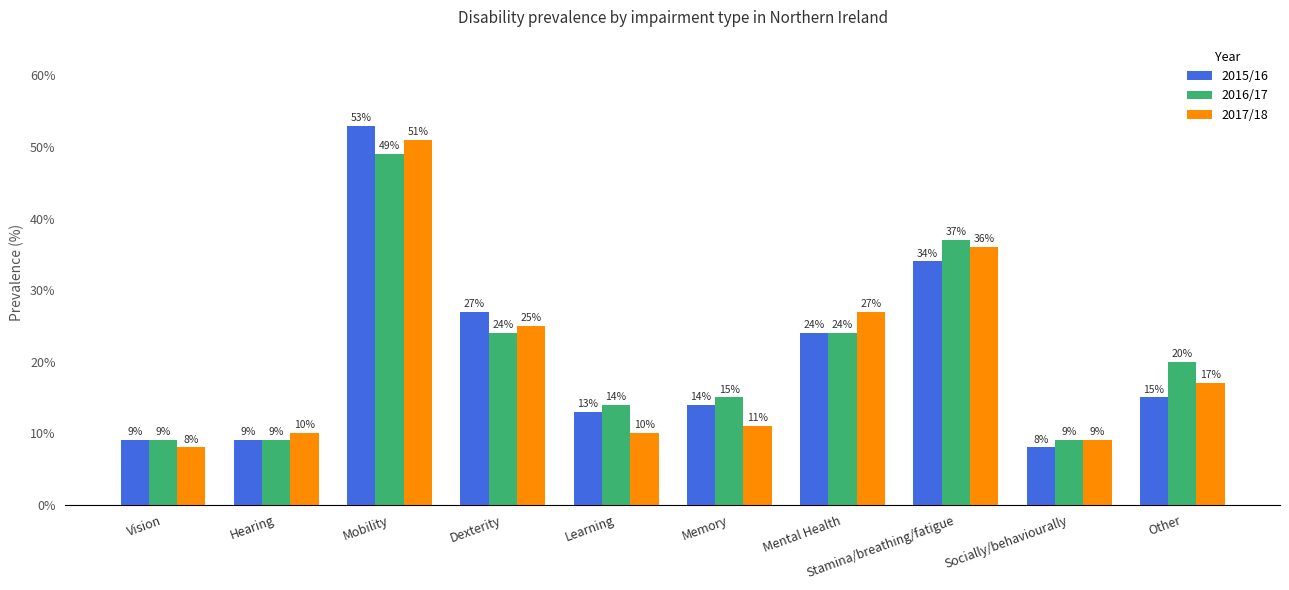

What are all the series names shown in the legend?

2015/16, 2016/17, 2017/18